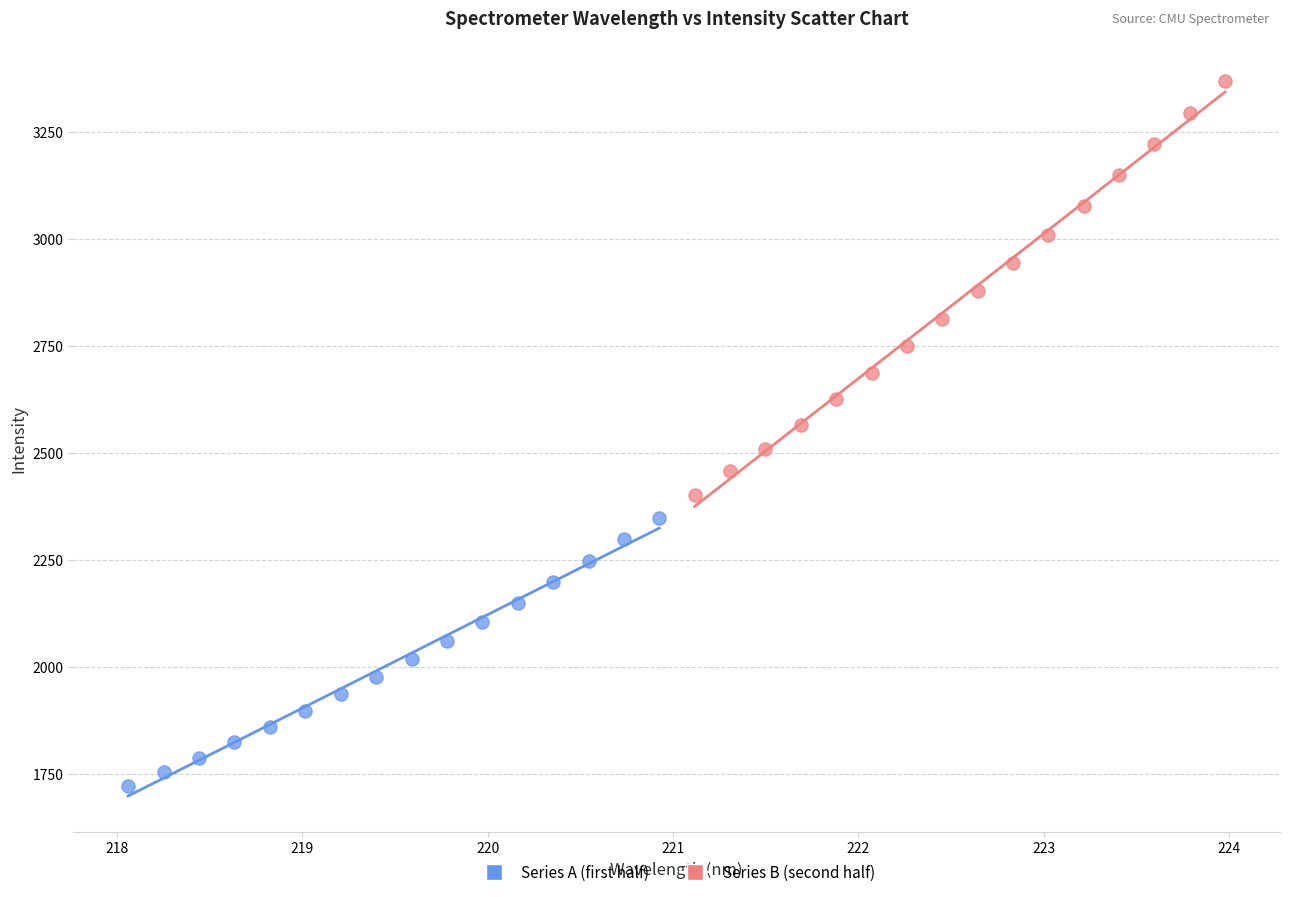

What are all the series names shown in the legend?

Series A (first half), Series B (second half)